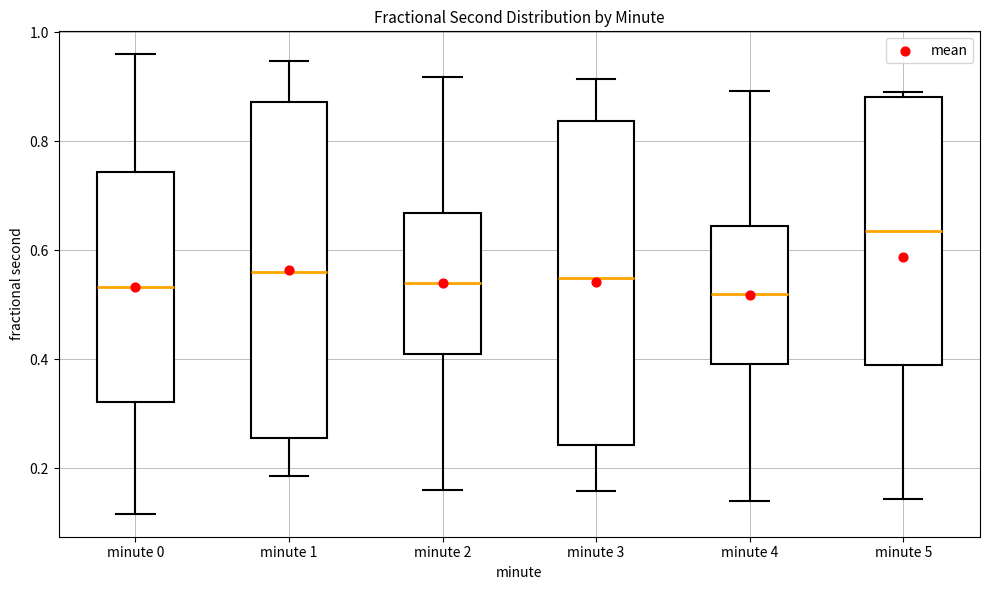

Reading left to right, transcribe this box plot: for each box, give where its median line is, the range the box spans, and where its two whiskers end, as read against the y-axis. The values are not printed on the chart, so give them approximately, as read against the axis.

minute 0: median 0.54, box 0.32 to 0.74, whiskers 0.12 to 0.96
minute 1: median 0.56, box 0.26 to 0.88, whiskers 0.18 to 0.94
minute 2: median 0.54, box 0.42 to 0.66, whiskers 0.16 to 0.92
minute 3: median 0.54, box 0.24 to 0.84, whiskers 0.16 to 0.92
minute 4: median 0.52, box 0.40 to 0.64, whiskers 0.14 to 0.90
minute 5: median 0.64, box 0.38 to 0.88, whiskers 0.14 to 0.90